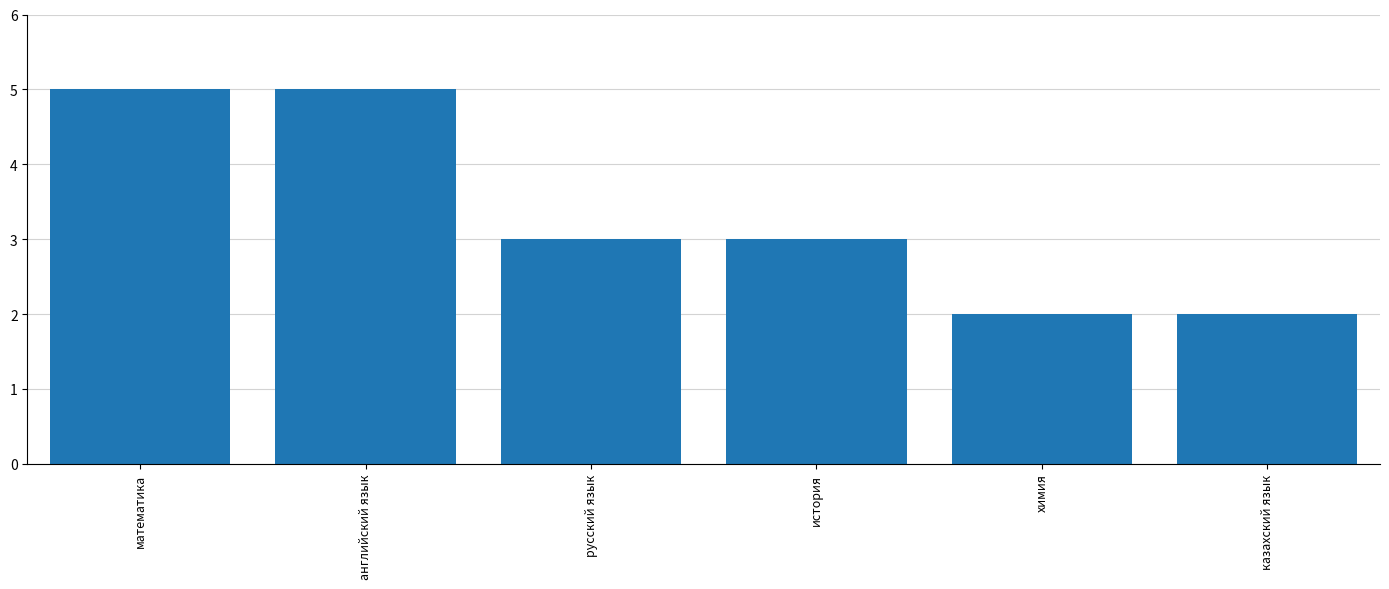

Count the number of categories in the chart.

6